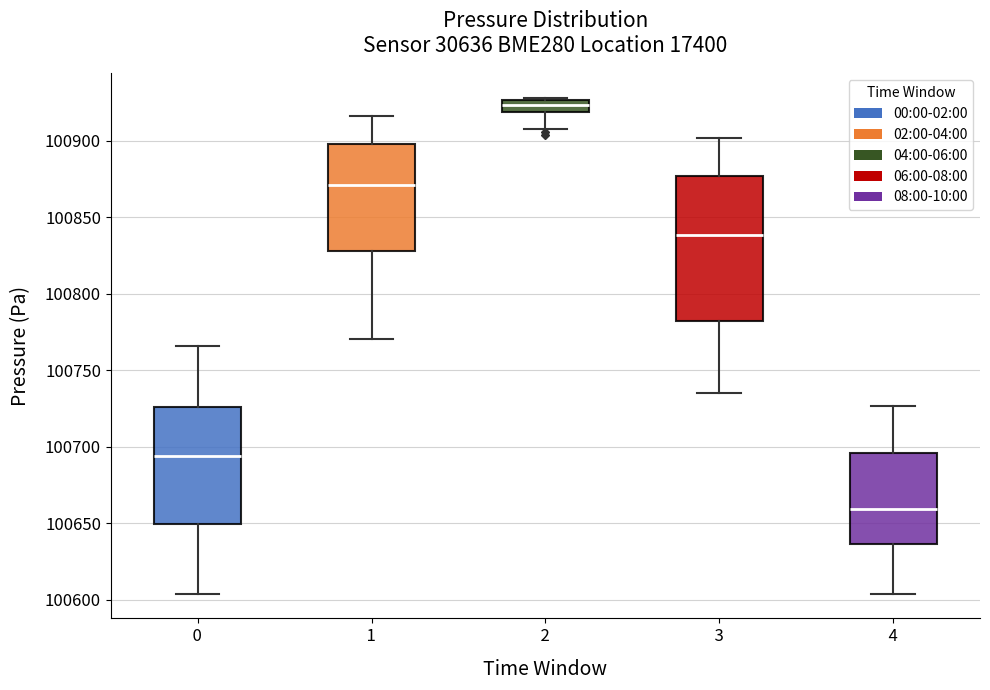

Reading left to right, transcribe this box plot: for each box, give where its median line is, the range the box spans, and where its two whiskers end, as read against the y-axis. The values are not printed on the chart, so give them approximately, as read against the axis.

0: median 100695, box 100650 to 100725, whiskers 100605 to 100765
1: median 100870, box 100830 to 100900, whiskers 100770 to 100915
2: median 100925 (inside the box), box 100920 to 100925, whiskers 100910 to 100930
3: median 100840, box 100780 to 100875, whiskers 100735 to 100900
4: median 100660, box 100635 to 100695, whiskers 100605 to 100725